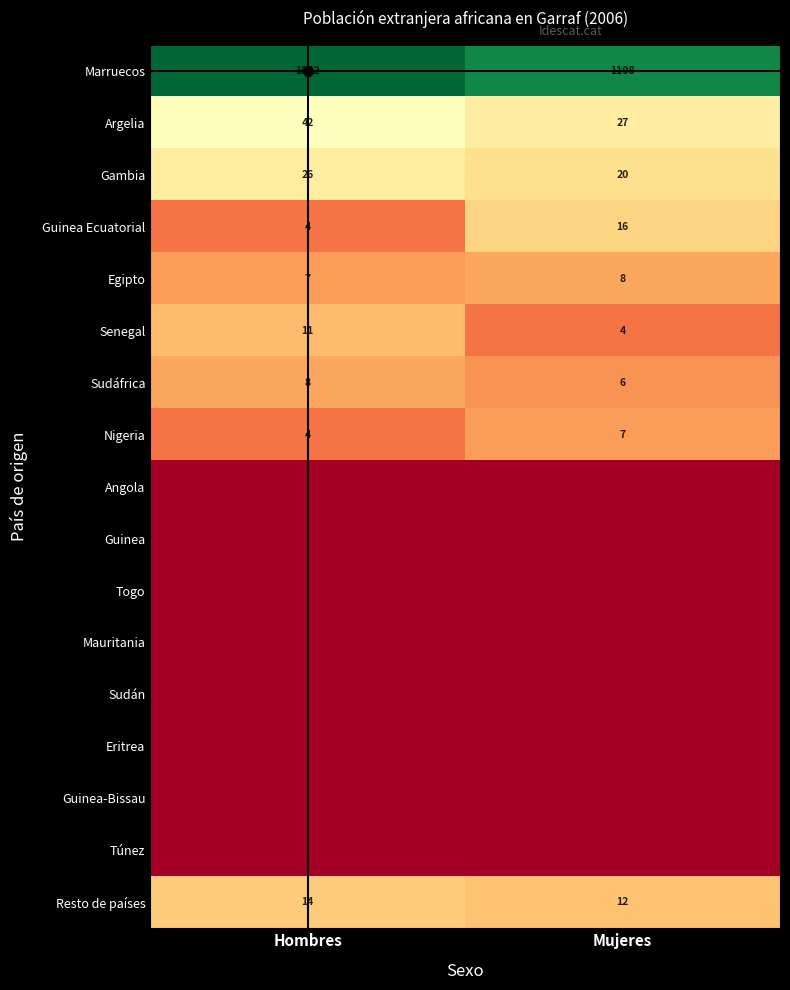

What is the sum of the Argelia values at Mujeres and Hombres?

69